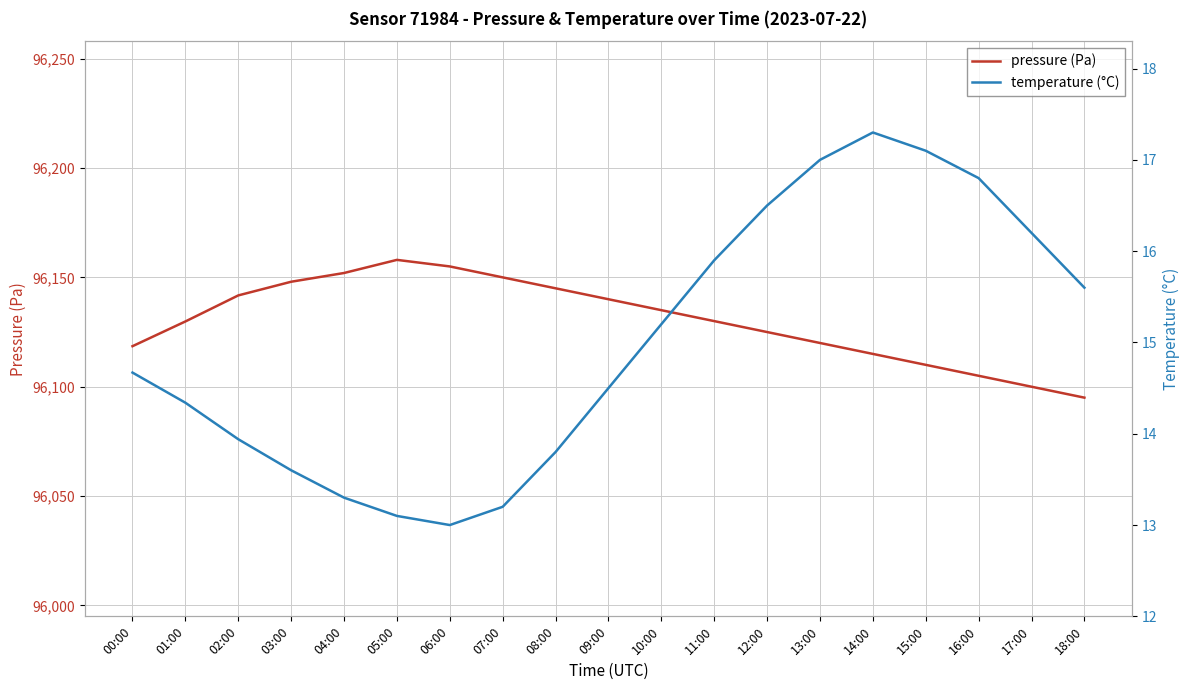

What is the difference between the second highest and second lowest values in the pressure (Pa) series?

55.0